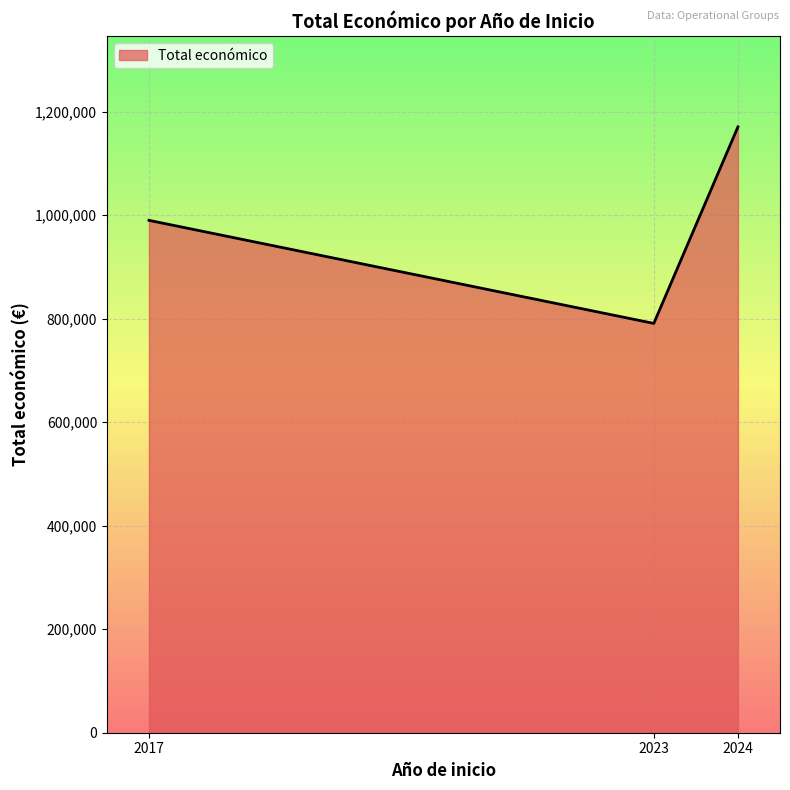

What is the difference between the values at 2023 and 2017?

199082